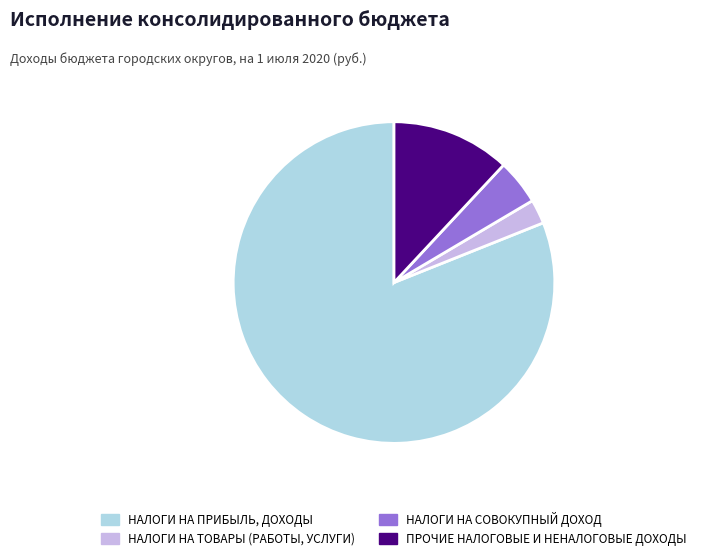

Which category has the biggest portion of the pie?

НАЛОГИ НА ПРИБЫЛЬ, ДОХОДЫ